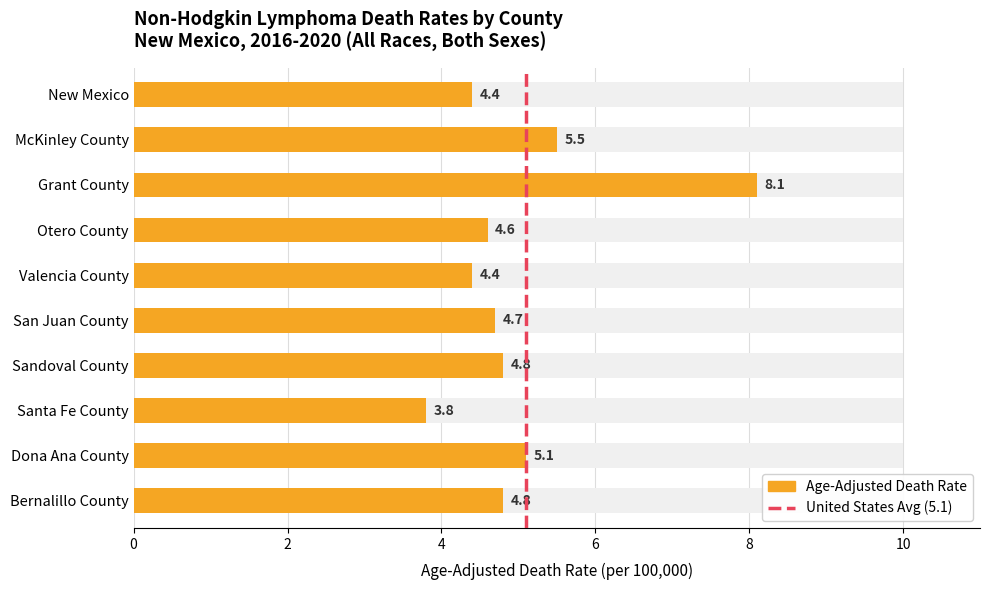

What is the sum of the values at San Juan County and Grant County?

12.8